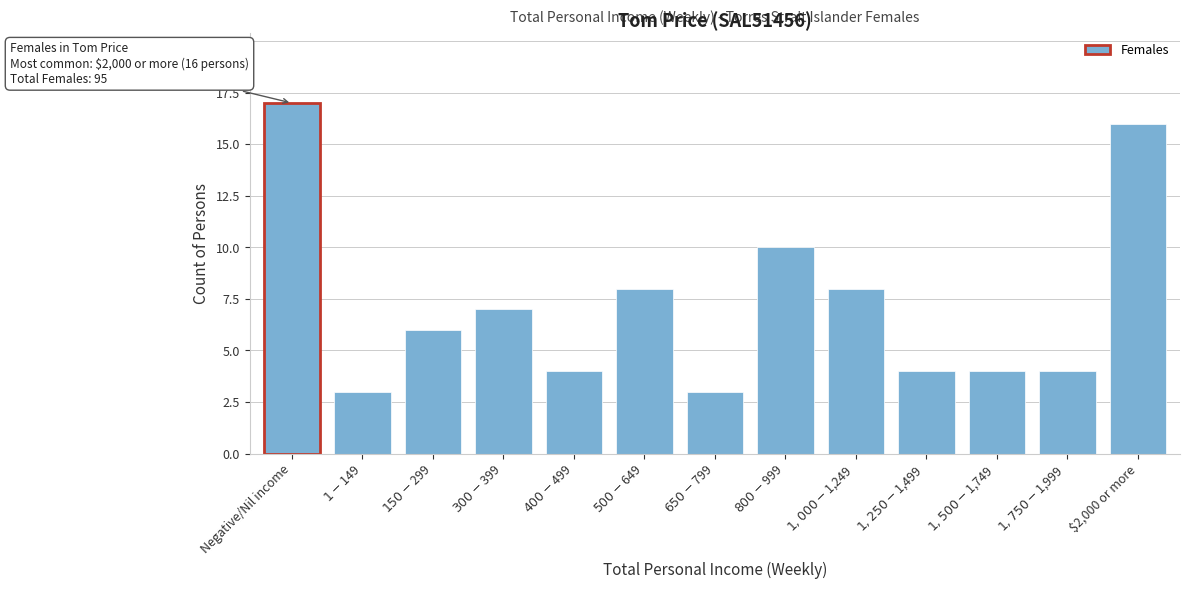

Reading right to left, transcribe all the data shown in this chart.

16	4	4	4	8	10	3	8	4	7	6	3	17